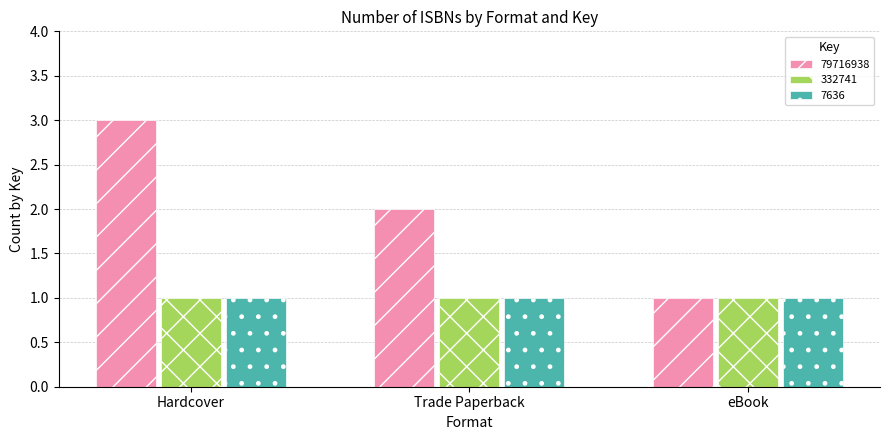

How many bars are there in each group?

3